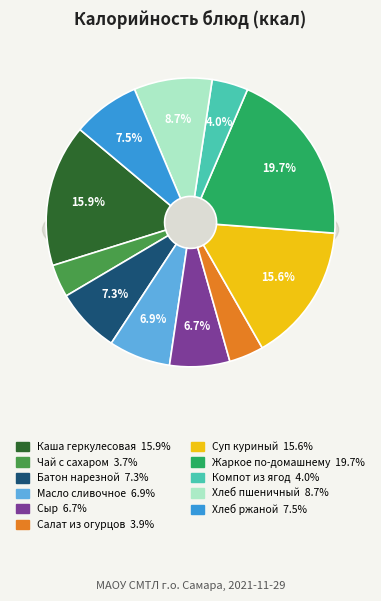

To the nearest percent, what is the combined percentage of ЧАЙ С САХАРОМ И ЛИМОНОМ and ХЛЕБ ПШЕНИЧНЫЙ?

12%